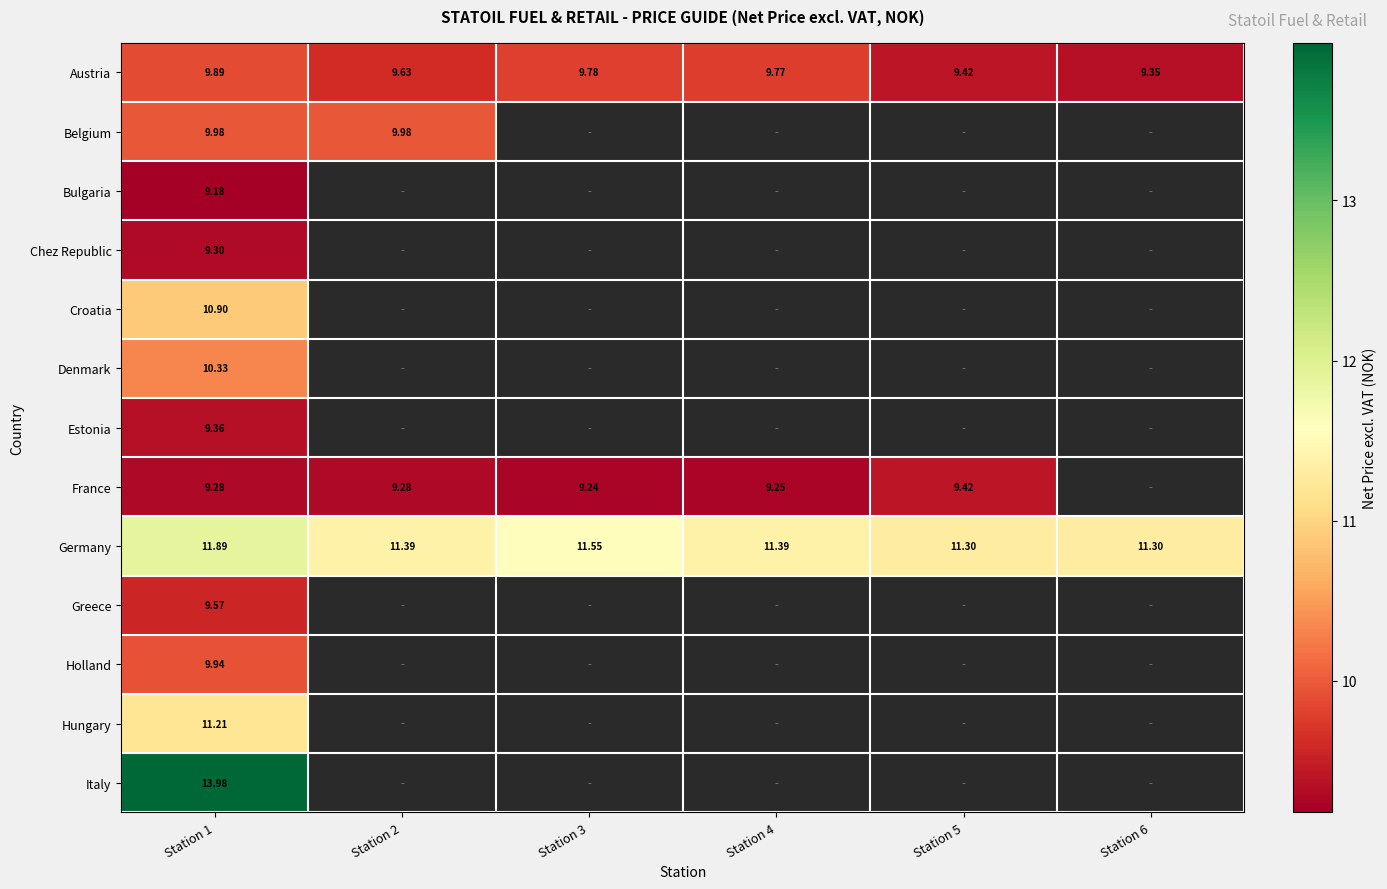

Which series has the largest total across all categories?

Germany